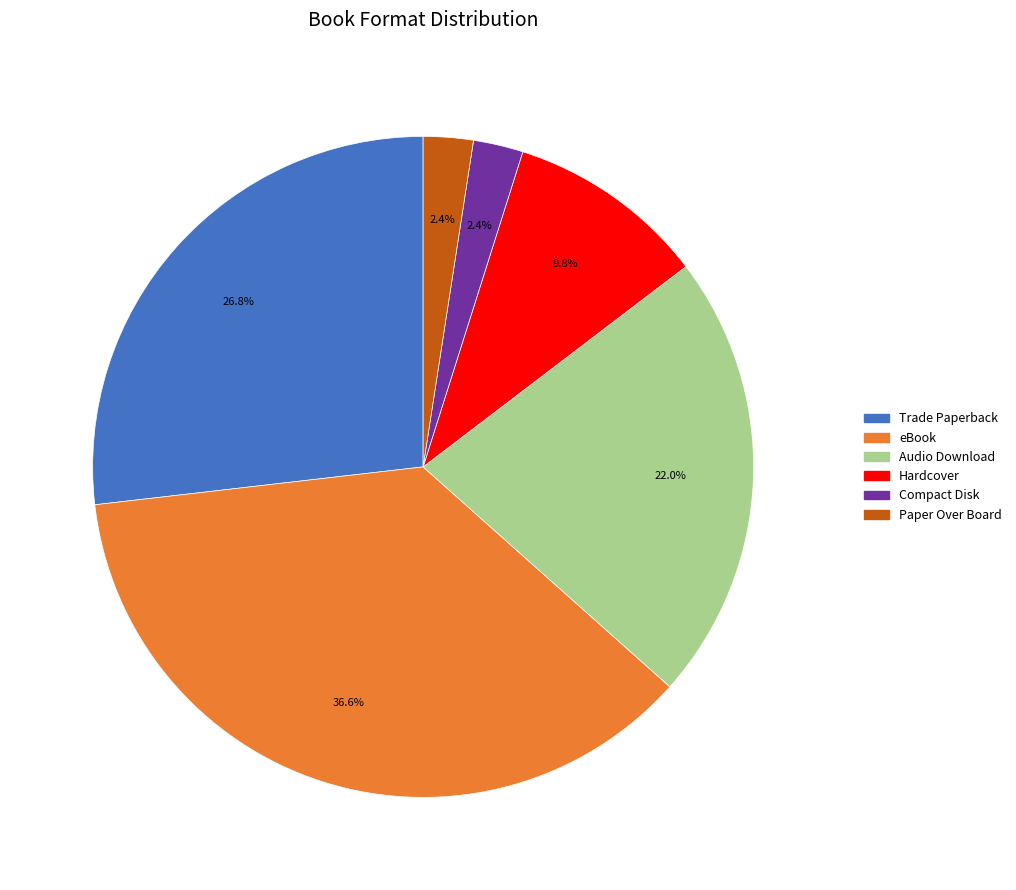

Does Paper Over Board account for over 50% of the chart?

No